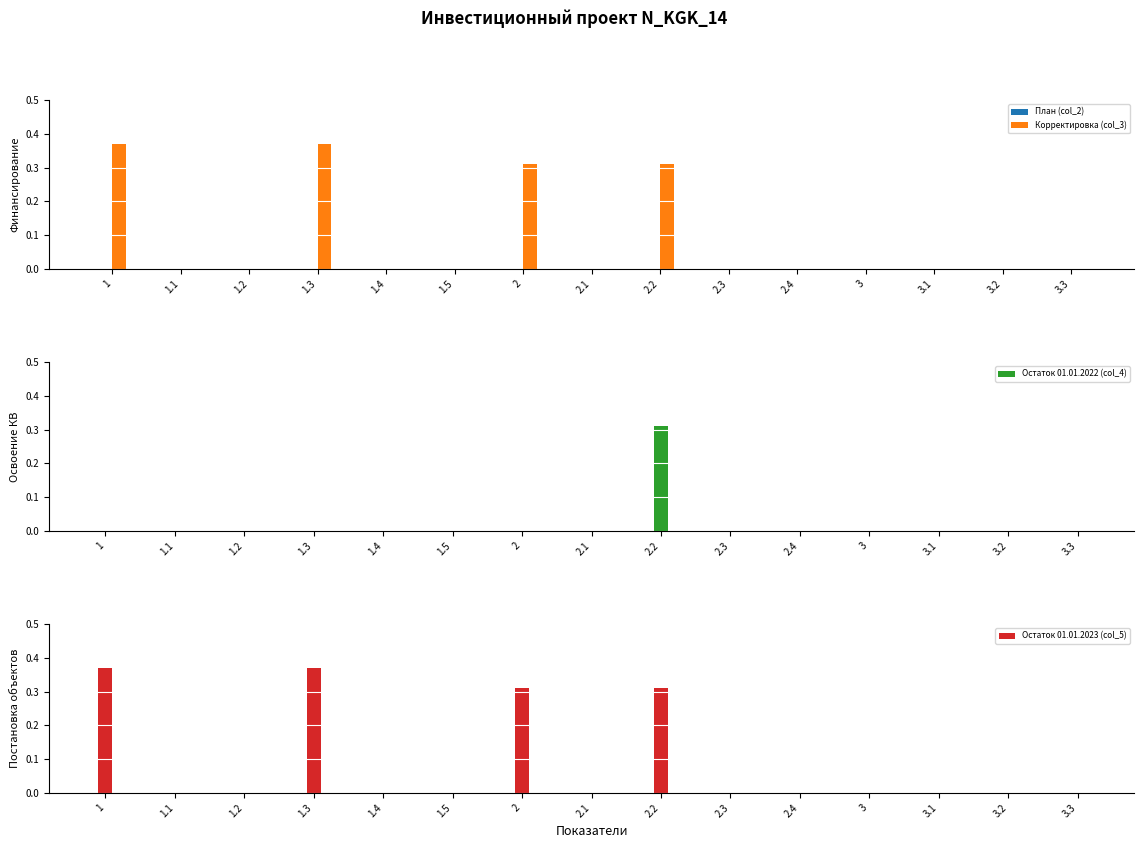

Which series changed the most between 2.2 and 2.3?

Корректировка (col_3)